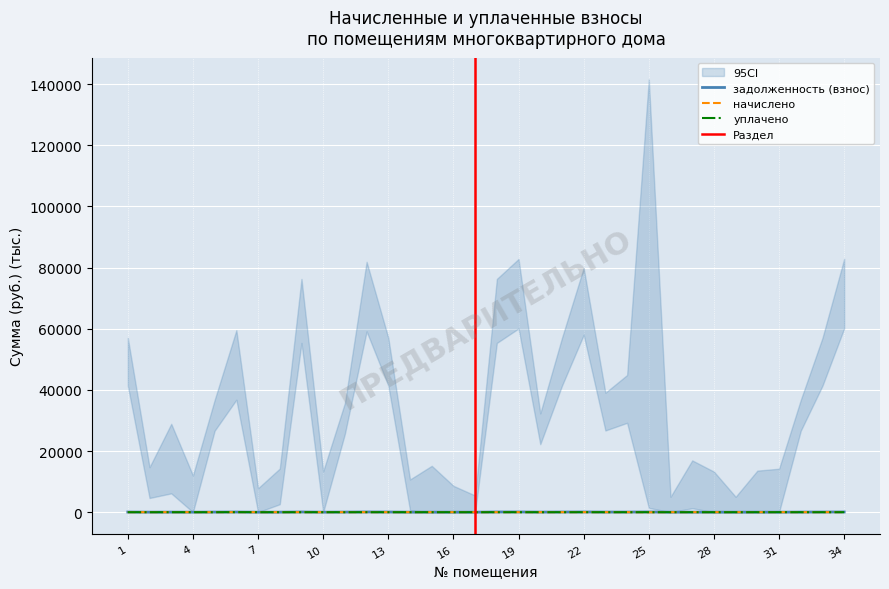

Read the задолженность (взнос) value at 24.

37.0